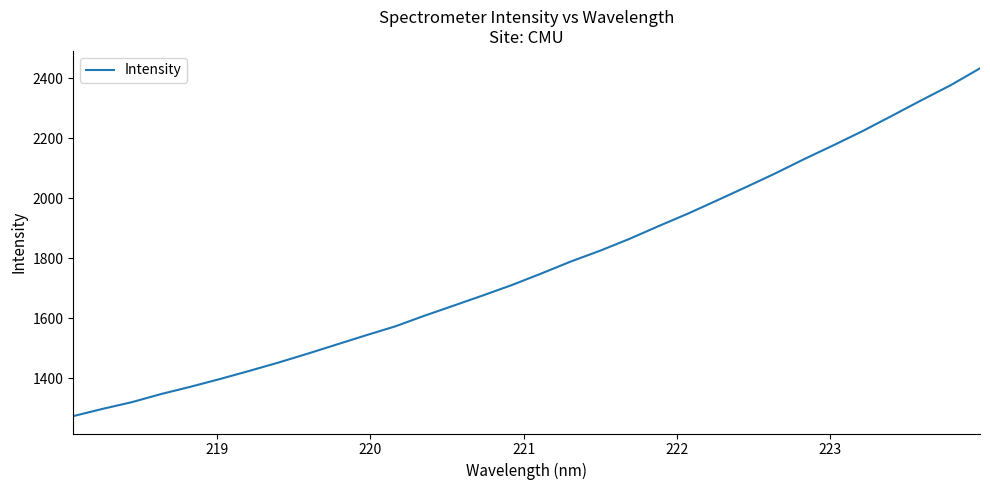

What is the difference between the maximum and minimum values?

1158.9